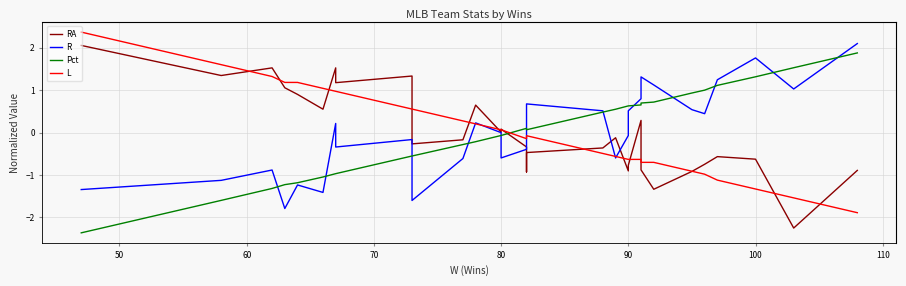

What is the value of the RA point at the 20th from the left?

-0.9